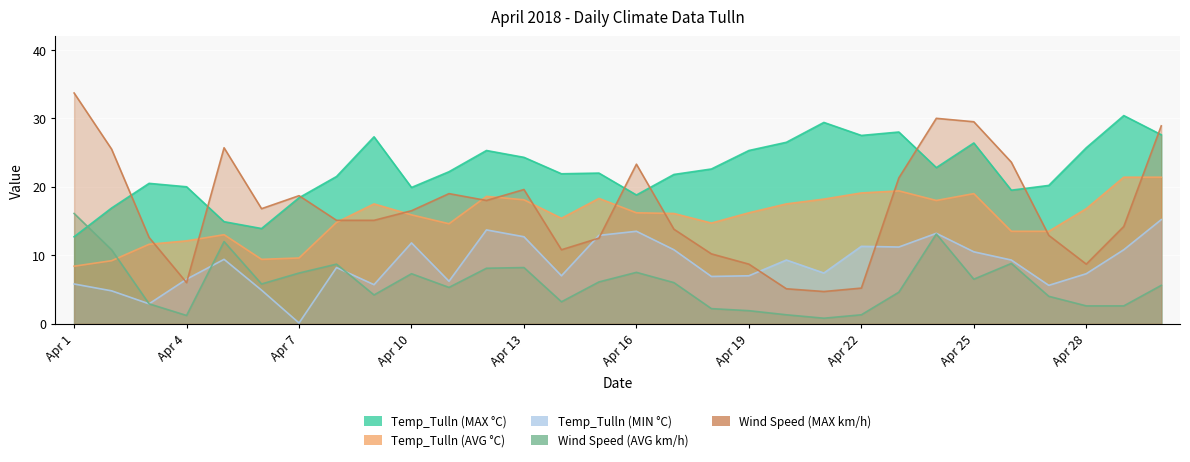

At which label does Temp_Tulln (AVG °C) first exceed 16?

Apr 9